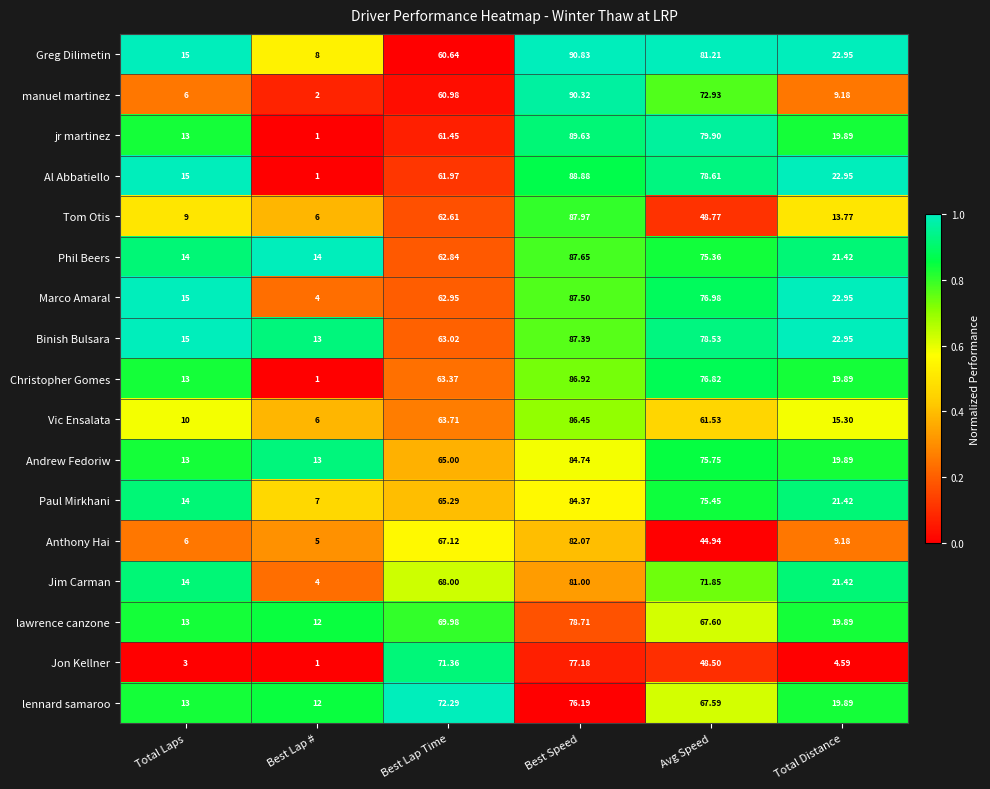

Rank the series by their maximum value, from highest to lowest.

Greg Dilimetin, manuel martinez, jr martinez, Al Abbatiello, Tom Otis, Phil Beers, Marco Amaral, Binish Bulsara, Christopher Gomes, Vic Ensalata, Andrew Fedoriw, Paul Mirkhani, Anthony Hai, Jim Carman, lawrence canzone, Jon Kellner, lennard samaroo